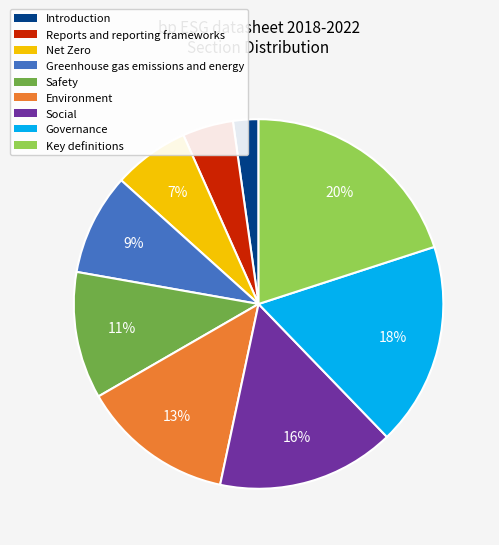

Which slice is the smallest?

Introduction